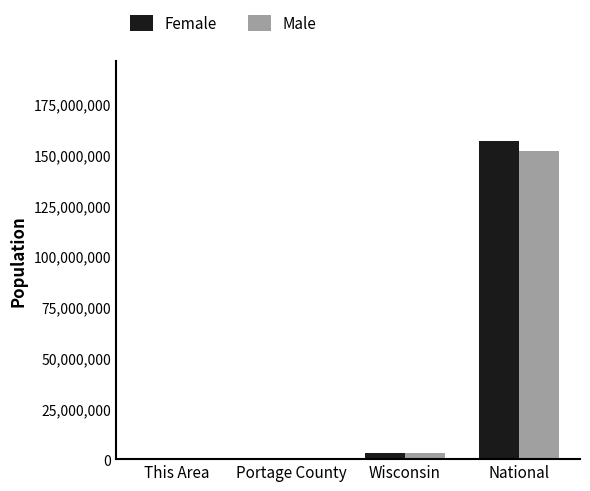

What is the highest value of the Female series?

156964212